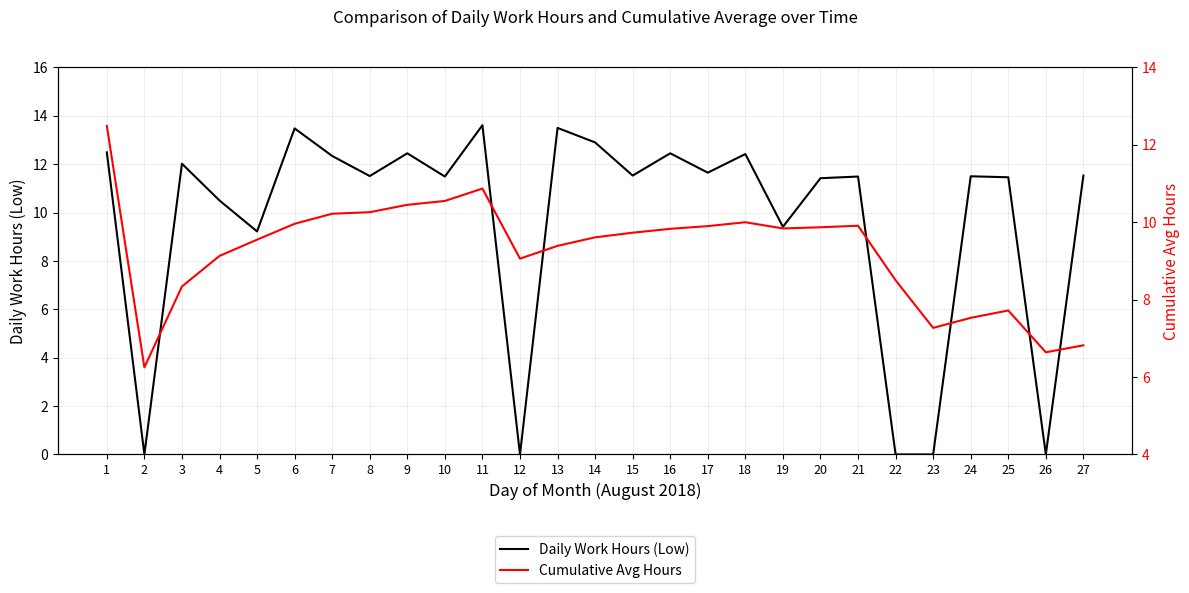

Reading left to right, what are all the values shown in this chart?

Daily Work Hours (Low): 1=12.5	2=0.0	3=12.0	4=10.5	5=9.2	6=13.5	7=12.3	8=11.5	9=12.4	10=11.5	11=13.6	12=0.0	13=13.5	14=12.9	15=11.5	16=12.4	17=11.7	18=12.4	19=9.4	20=11.4	21=11.5	22=0.0	23=0.0	24=11.5	25=11.5	26=0.0	27=11.5
Cumulative Avg Hours: 1=12.5	2=6.2	3=8.3	4=9.1	5=9.6	6=10.0	7=10.2	8=10.3	9=10.4	10=10.6	11=10.9	12=9.1	13=9.4	14=9.6	15=9.7	16=9.8	17=9.9	18=10.0	19=9.8	20=9.9	21=9.9	22=8.5	23=7.3	24=7.5	25=7.7	26=6.6	27=6.8